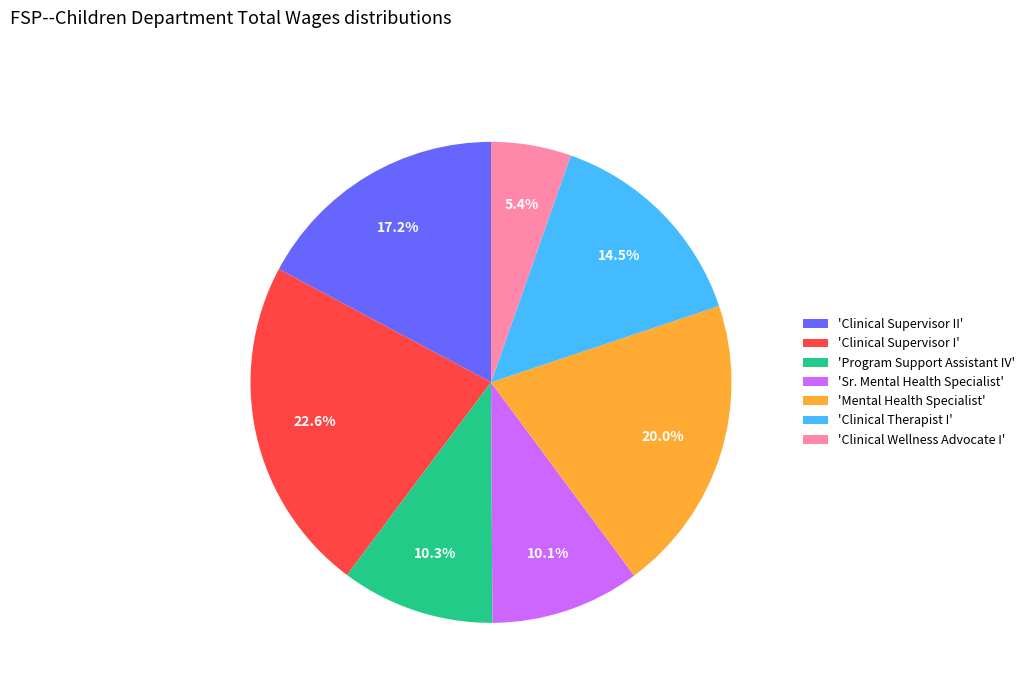

To the nearest percent, what is the average slice percentage?

14%